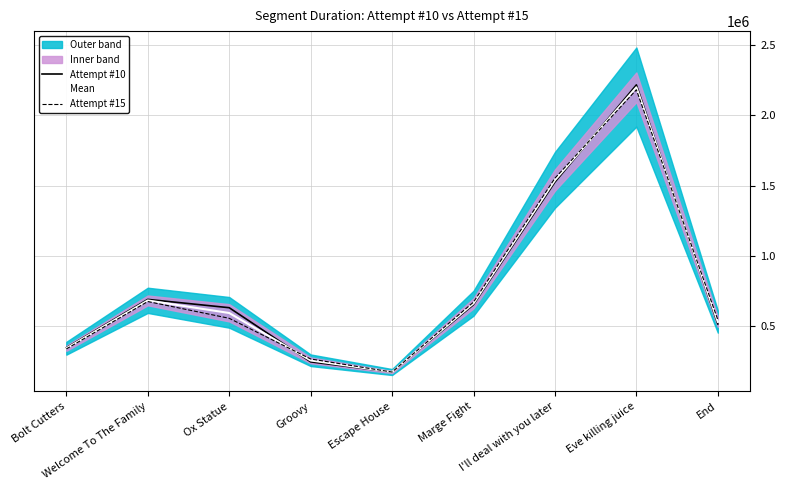

Is the value of Mean at End greater than the value of Attempt #15 at Eve killing juice?

No